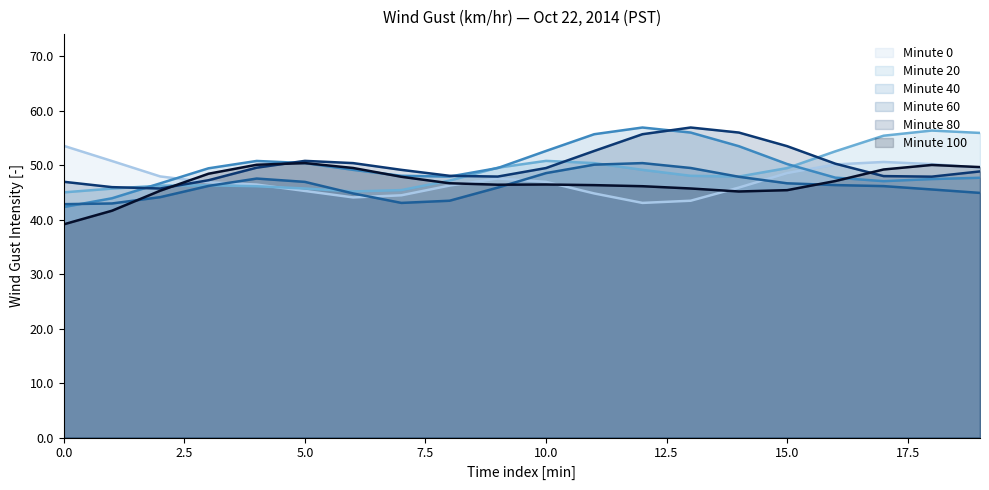

How many data points in Minute 40 are less than 49?

9